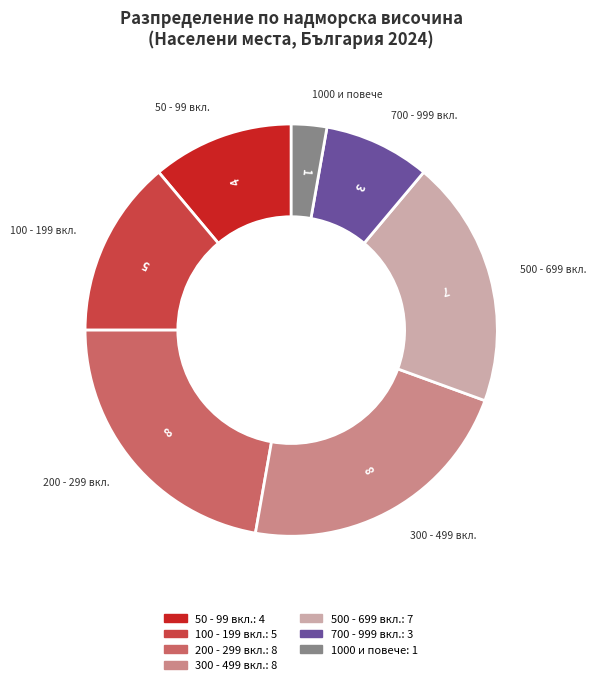

Is there a majority slice in this chart?

No